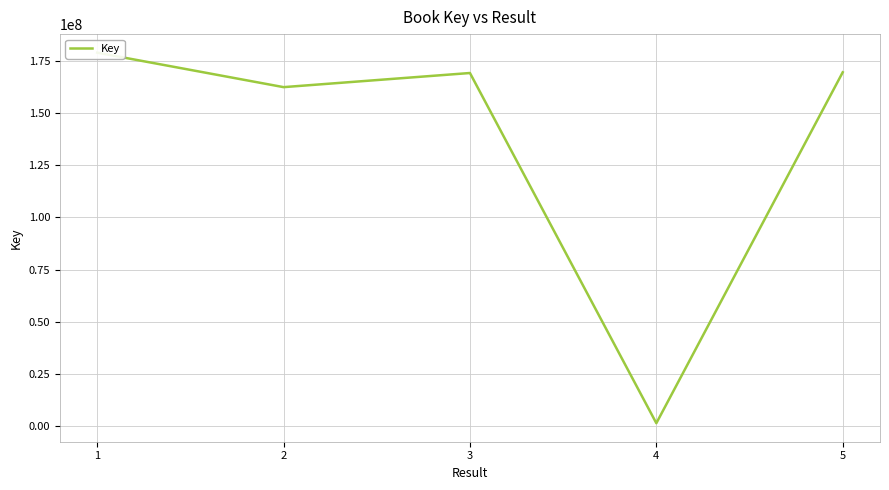

At which label does the data first exceed 169101216?

1